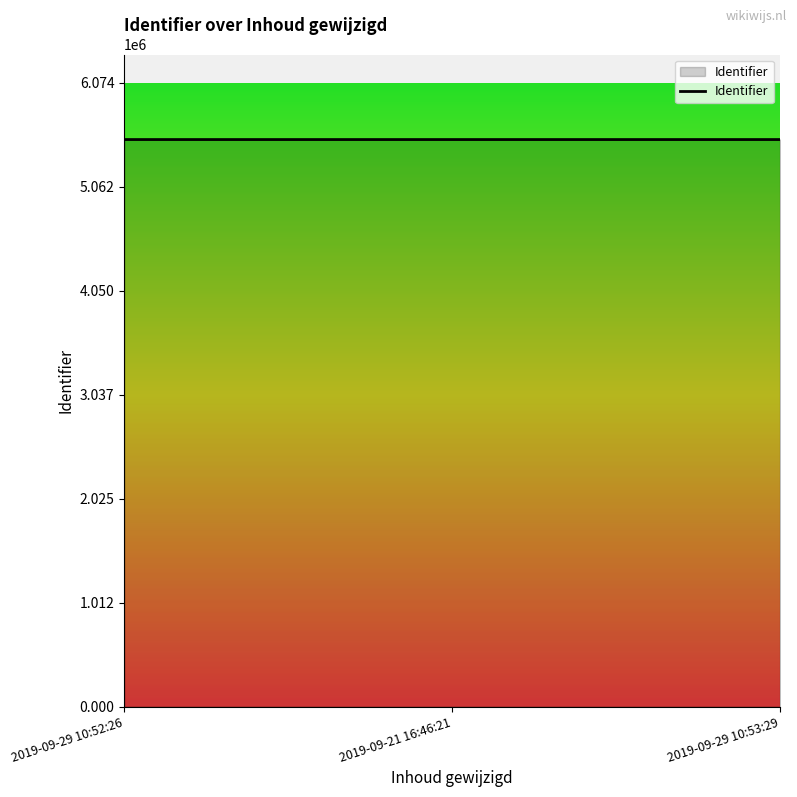

What is the difference between the values at 2019-09-29 10:52:26 and 2019-09-29 10:53:29?

7